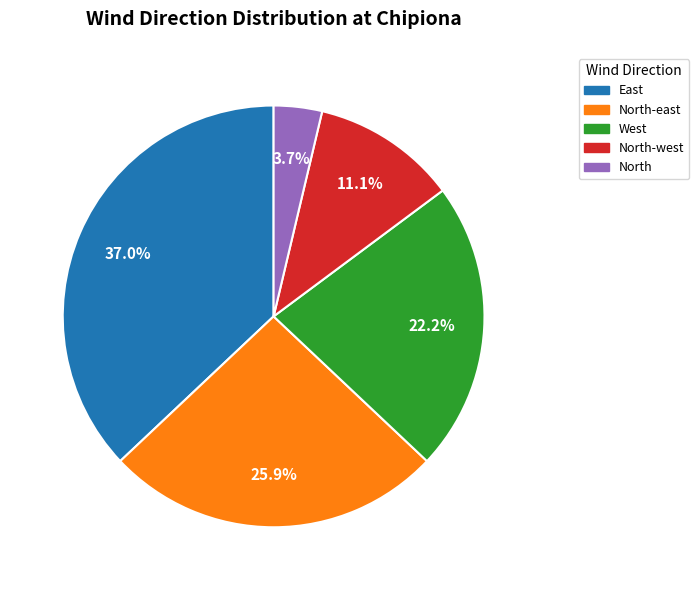

Is there a majority slice in this chart?

No